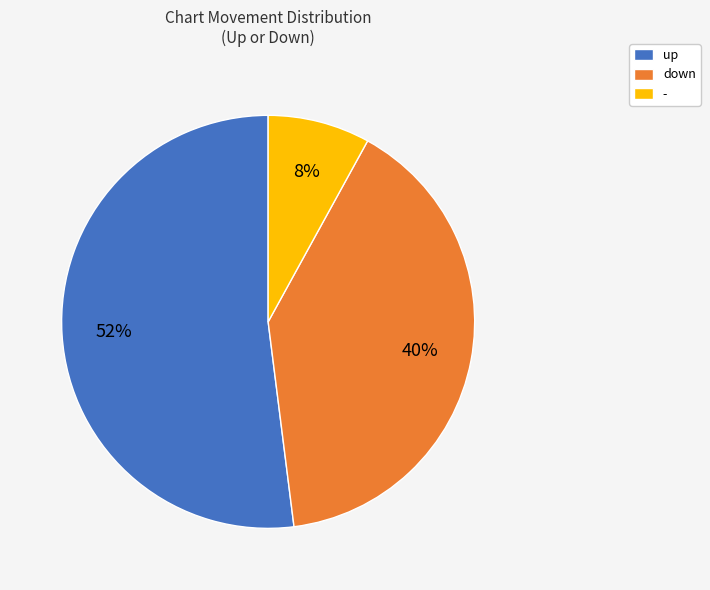

True or false: down accounts for 40% of the total.

True